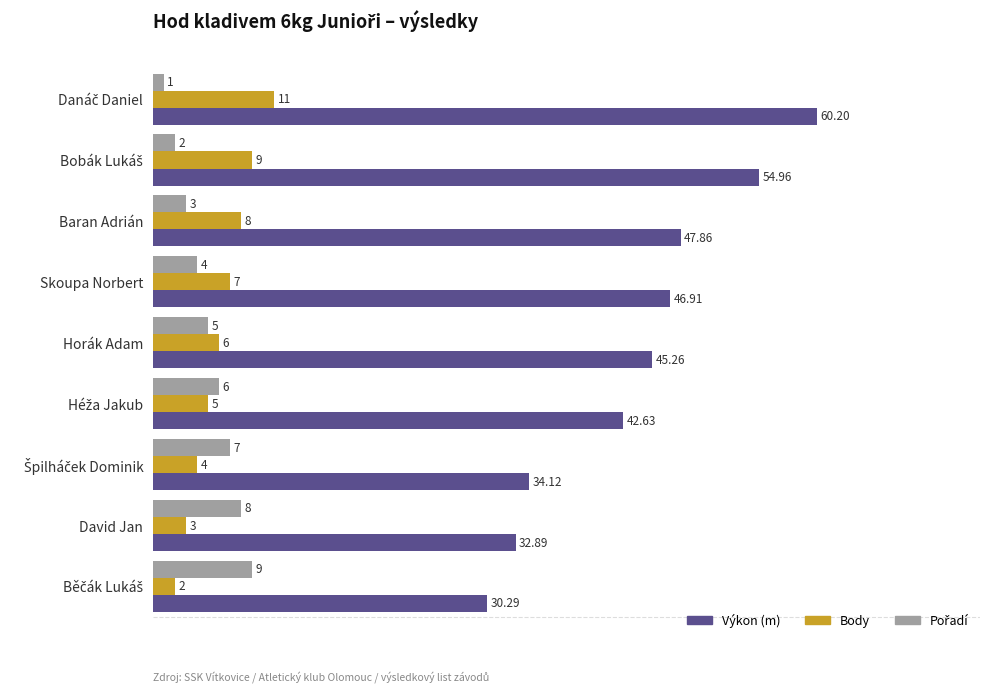

At how many categories does at least one series exceed 29?

9